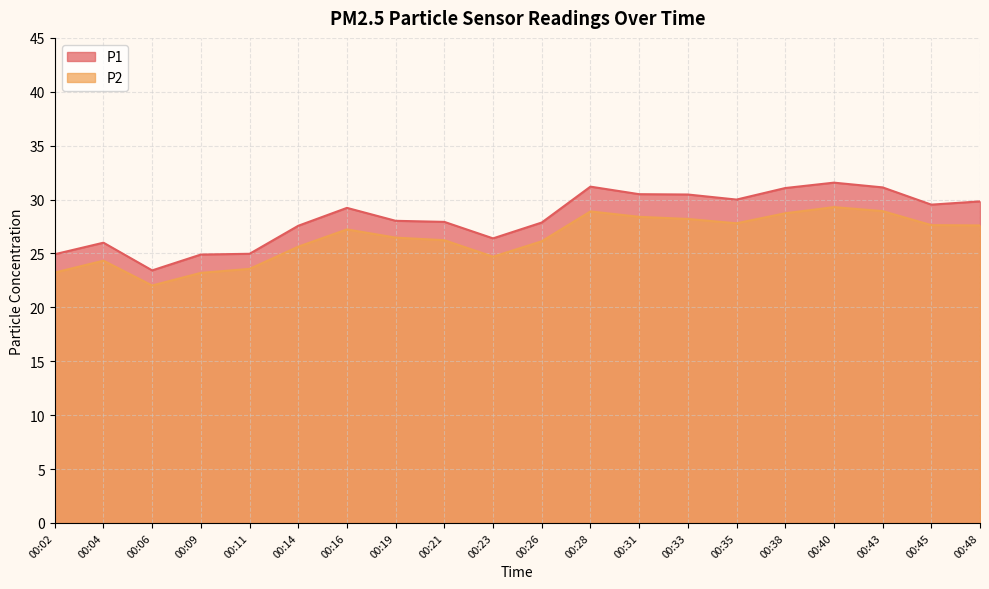

Reading left to right, extract all data points from this chart.

P1: 00:02=24.9	00:04=26.0	00:06=23.4	00:09=24.9	00:11=25.0	00:14=27.6	00:16=29.2	00:19=28.0	00:21=27.9	00:23=26.4	00:26=27.9	00:28=31.2	00:31=30.5	00:33=30.5	00:35=30.0	00:38=31.1	00:40=31.6	00:43=31.1	00:45=29.5	00:48=29.8
P2: 00:02=23.2	00:04=24.3	00:06=22.0	00:09=23.2	00:11=23.6	00:14=25.6	00:16=27.2	00:19=26.5	00:21=26.2	00:23=24.7	00:26=26.1	00:28=28.9	00:31=28.4	00:33=28.2	00:35=27.8	00:38=28.7	00:40=29.3	00:43=28.9	00:45=27.6	00:48=27.6